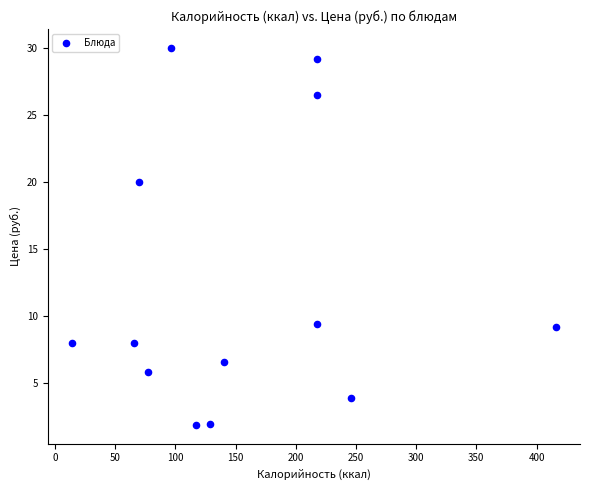

What is the range of X values (max minus min)?

402.0